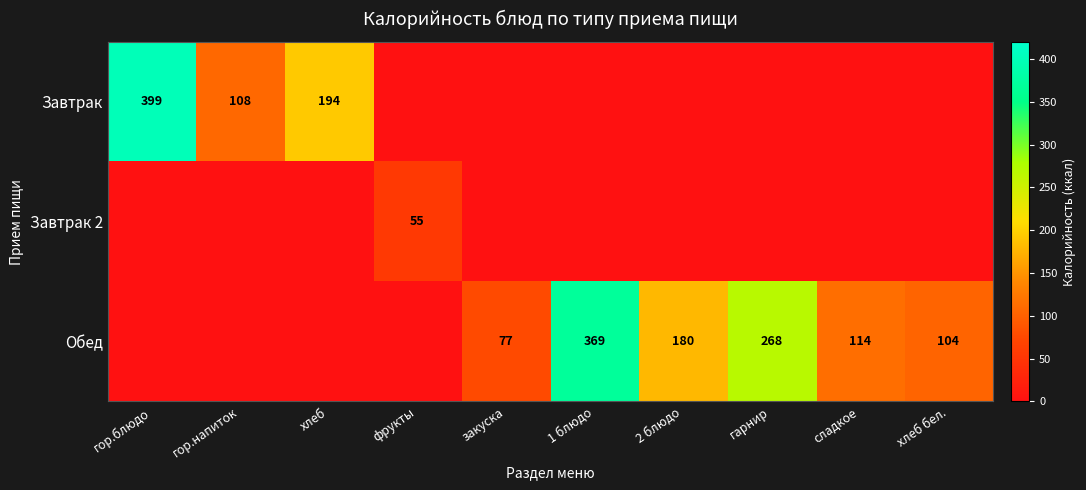

Is it true that Обед equals 180 at 2 блюдо?

True